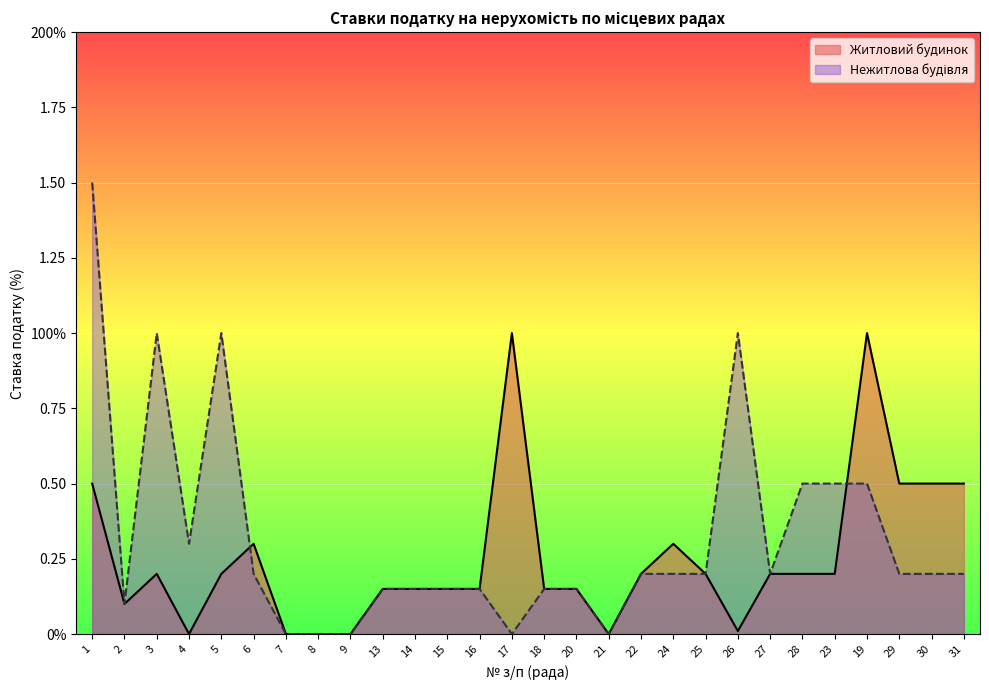

True or false: Нежитлова будівля has a value of 0.2 at 23.

False